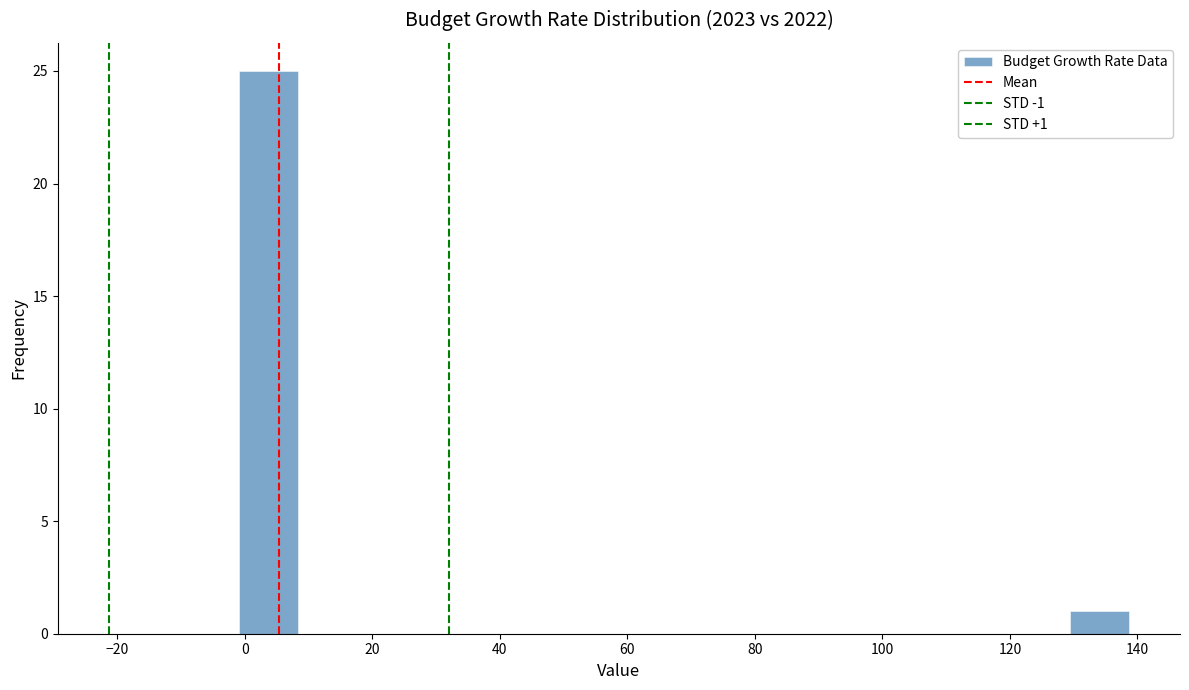

Which range on the x-axis has the tallest bar?

0 to 8